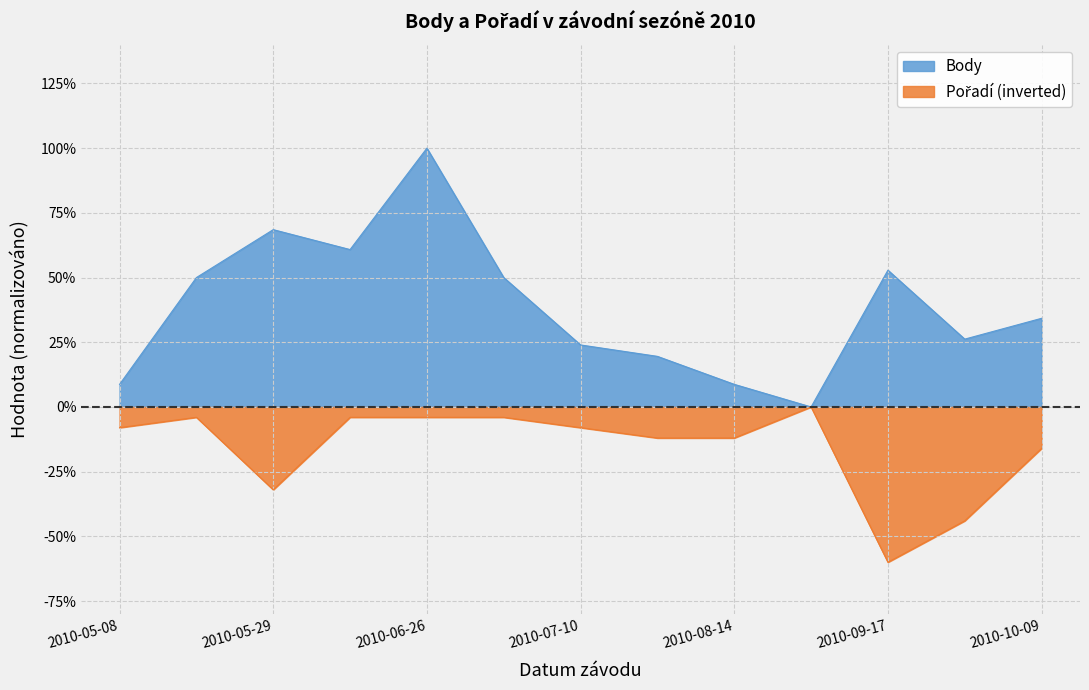

The Pořadí series shows -60.0 at 2010-09-17. True or false?

True